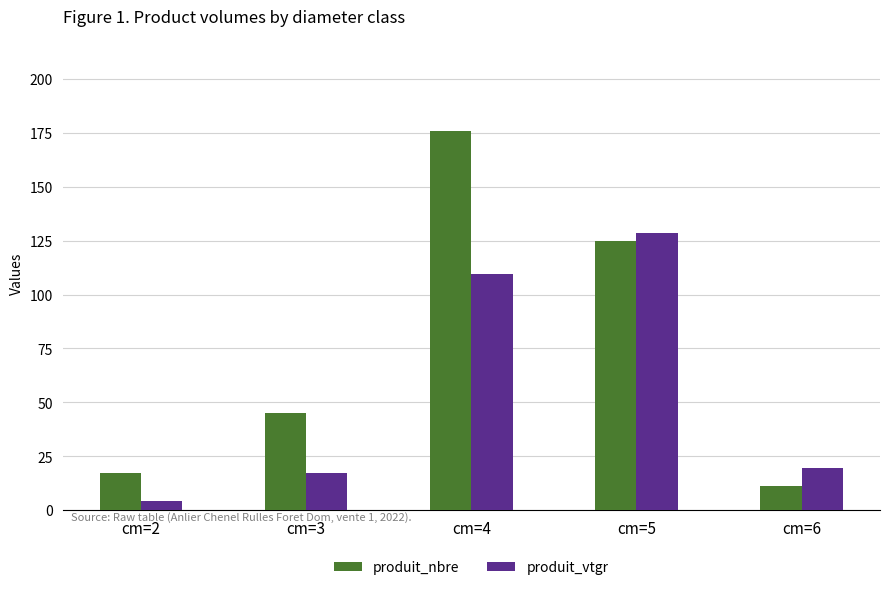

The produit_nbre series shows 176.0 at cm=4. True or false?

True